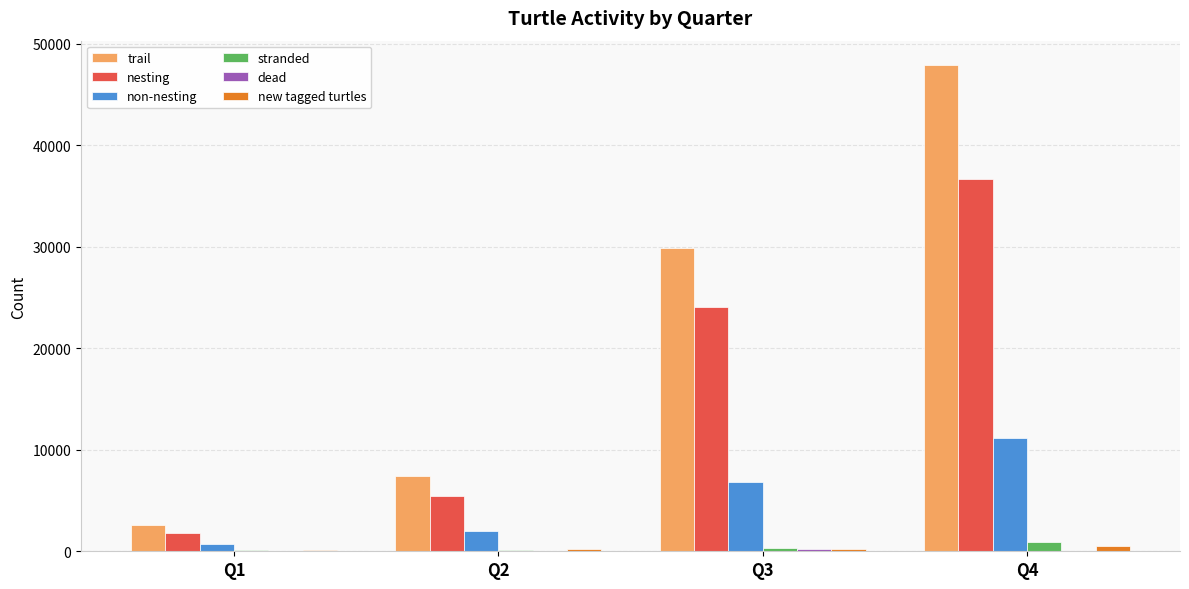

What is the difference between the new tagged turtles values at Q1 and Q4?

450